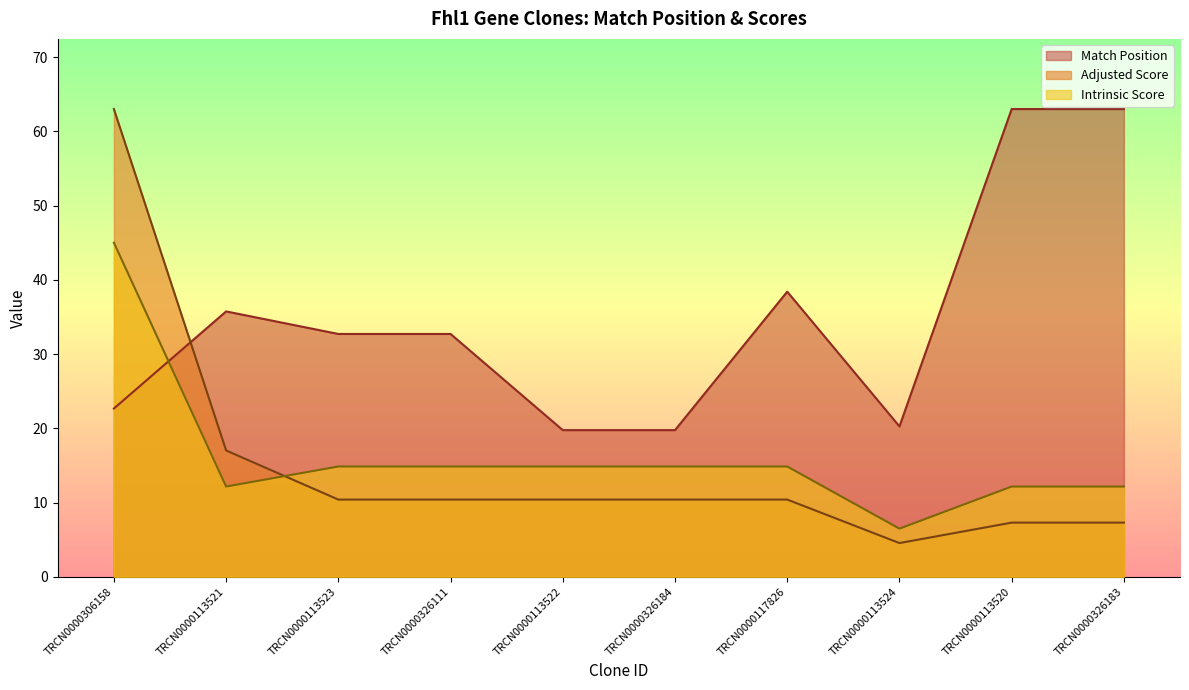

Does the chart have visible grid lines?

No